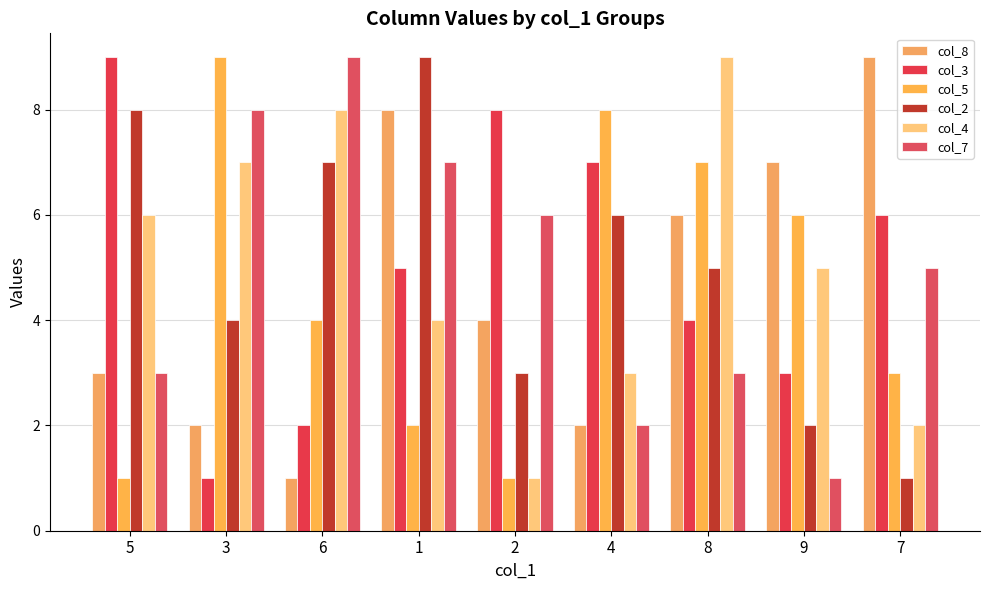

What is the label of the 2nd bar from the left?

3